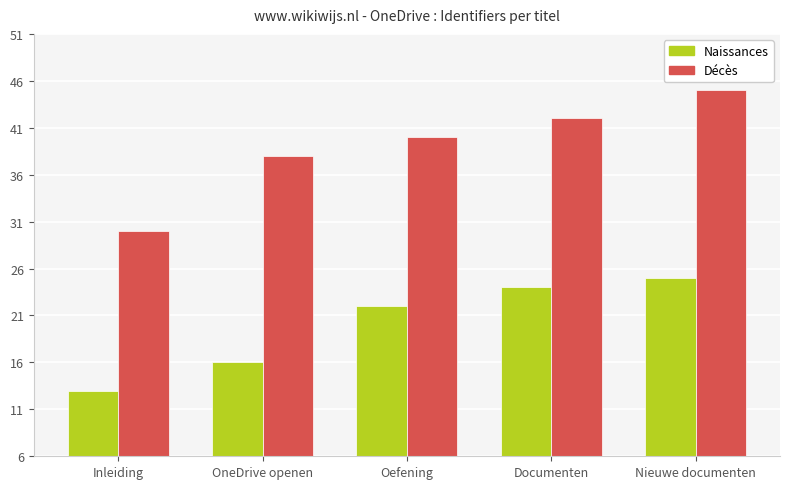

What are all the series names shown in the legend?

Naissances, Décès